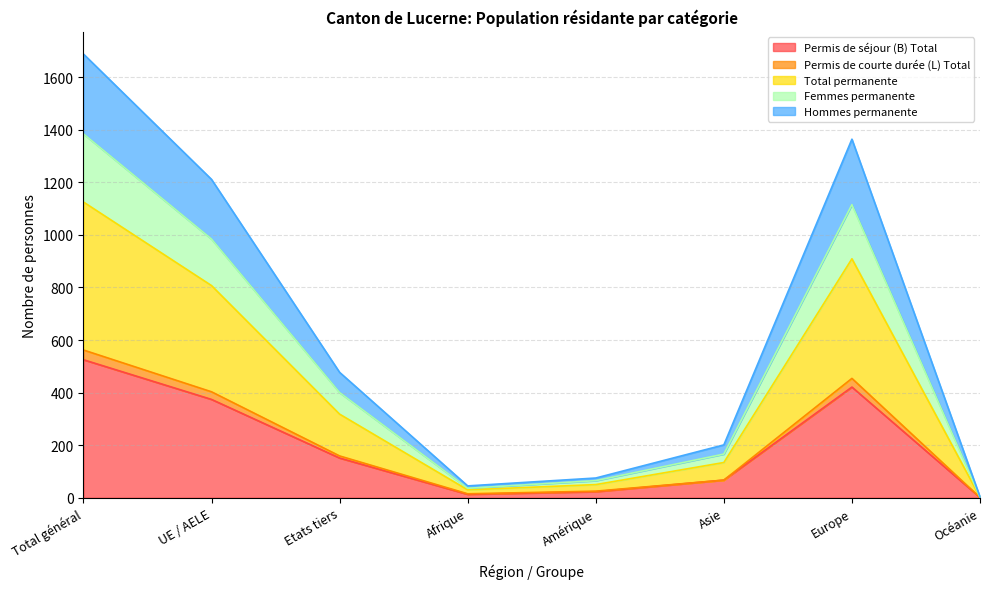

True or false: Permis de séjour (B) Total has a value of 245 at Etats tiers.

False